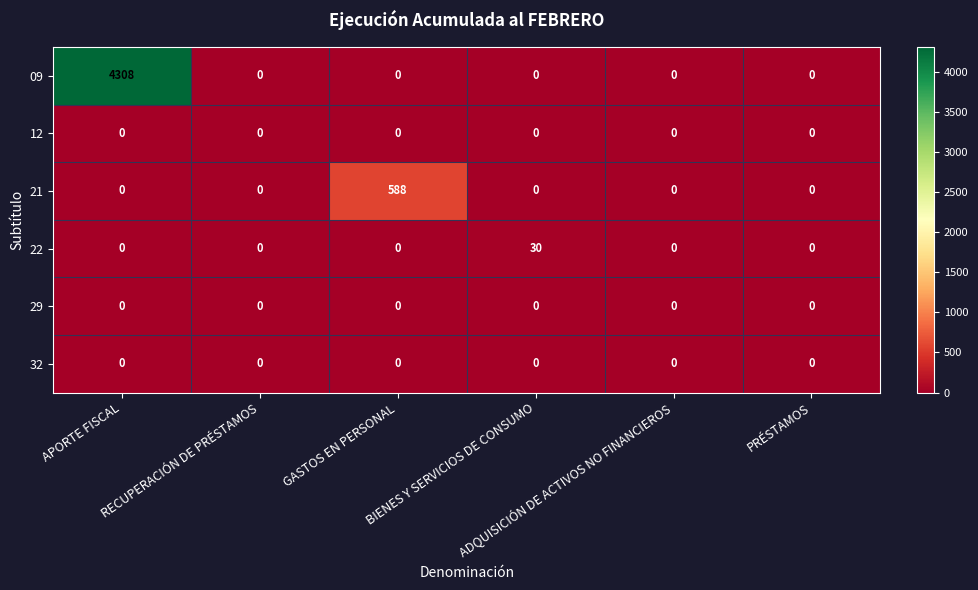

What is the difference between the maximum and minimum values in the 22 series?

30